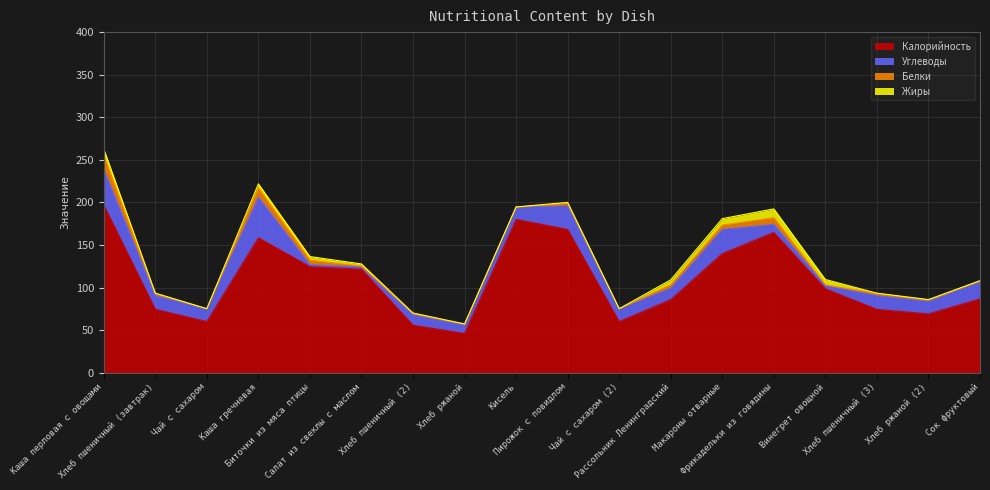

Does the chart have visible grid lines?

Yes